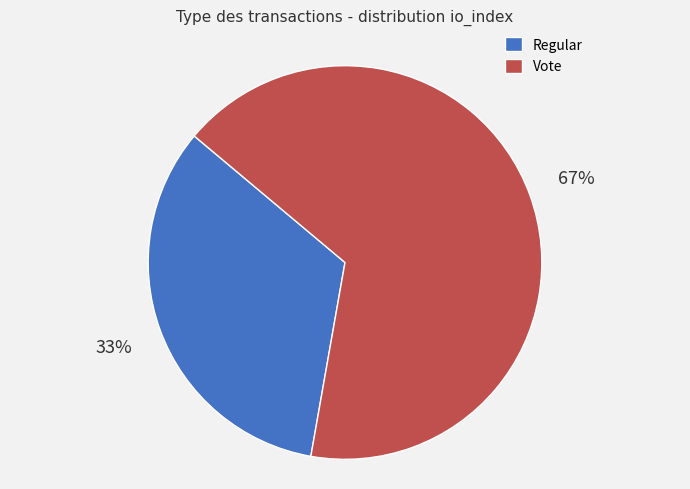

To the nearest percent, what is the average slice percentage?

50%